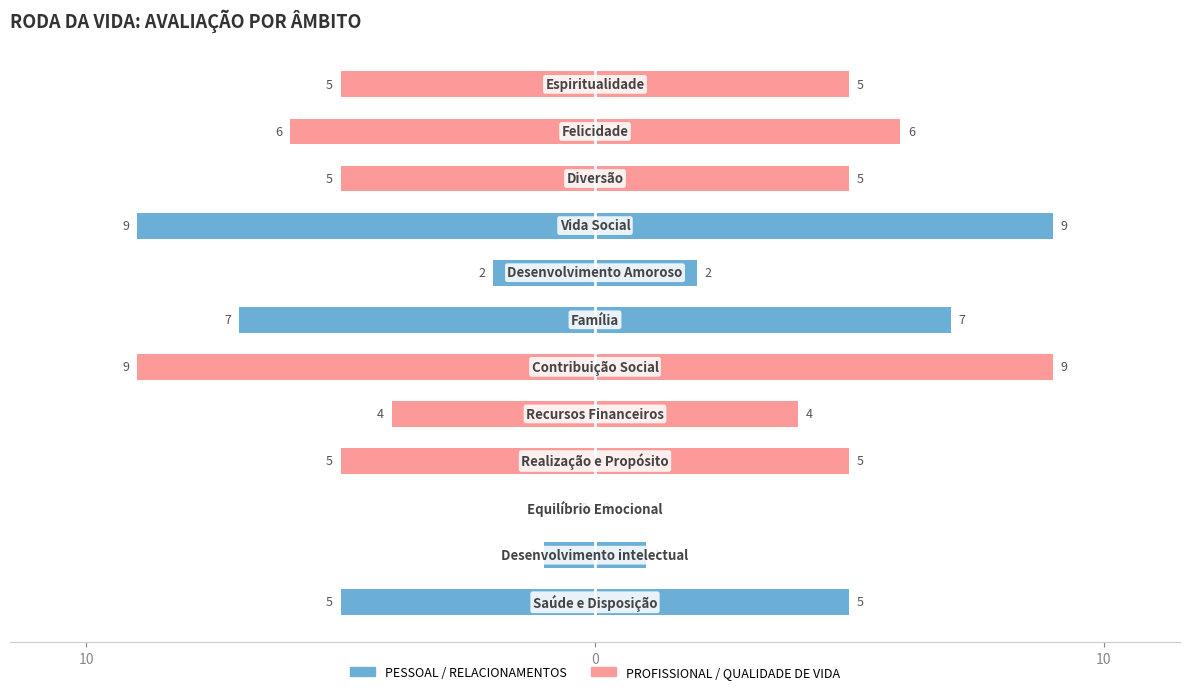

The chart shows a value of -7 at 6. True or false?

True